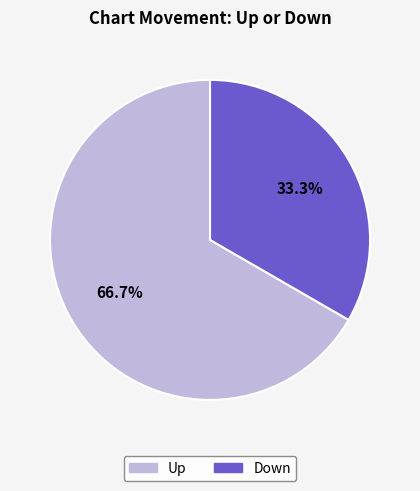

Approximately how many times larger is the value at Down compared to Up?

0.5